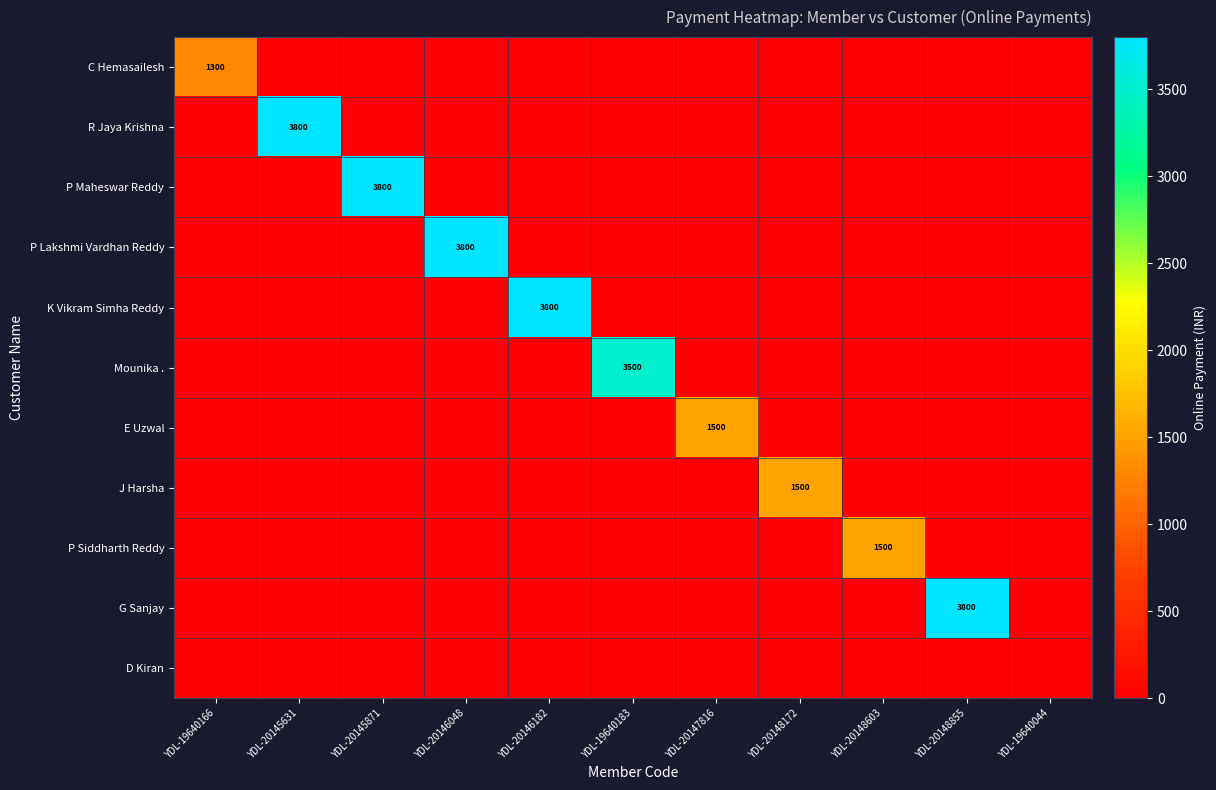

The P Lakshmi Vardhan Reddy series shows 3800 at YDL-20146048. True or false?

True